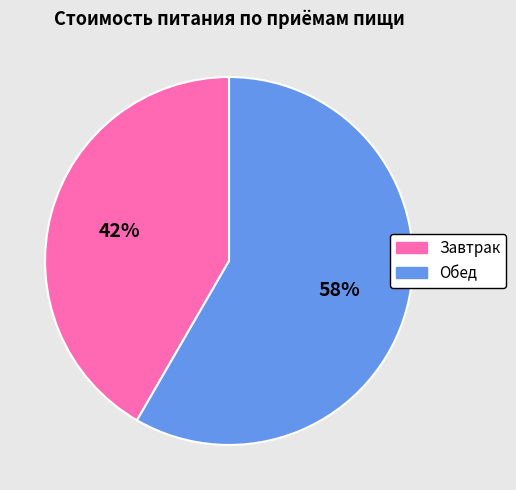

Is the sum of Обед and Завтрак greater than half?

Yes